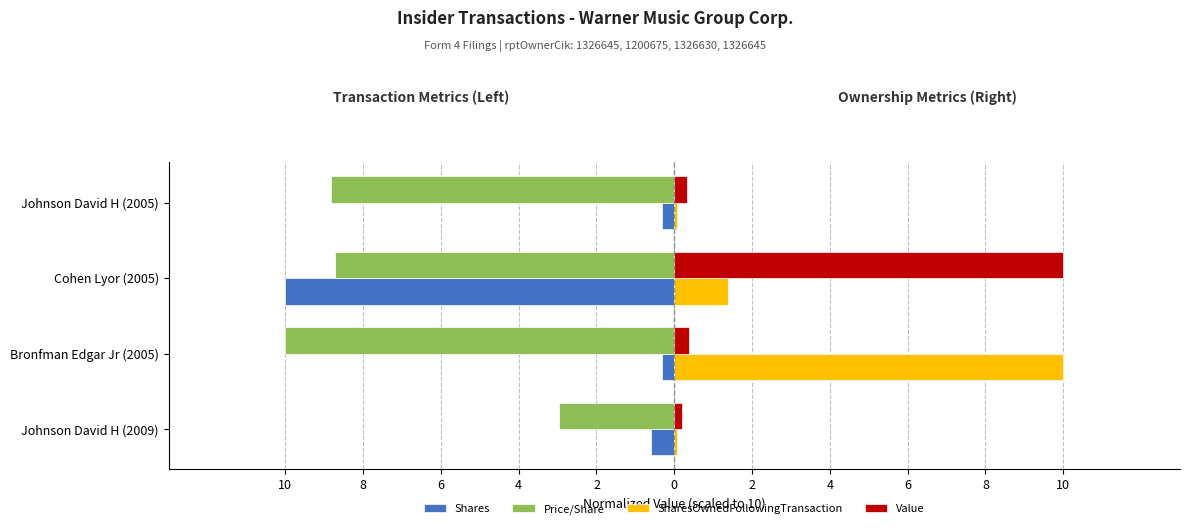

What are all the series names shown in the legend?

Shares, Price/Share, SharesOwnedFollowingTransaction, Value